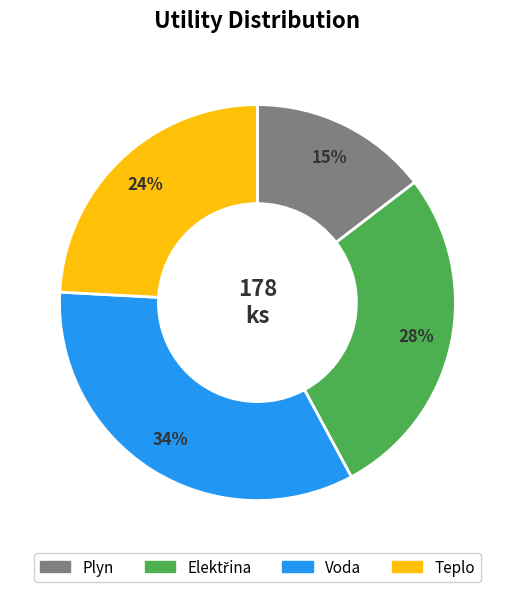

To the nearest percent, what is the combined percentage of Teplo and Plyn?

39%